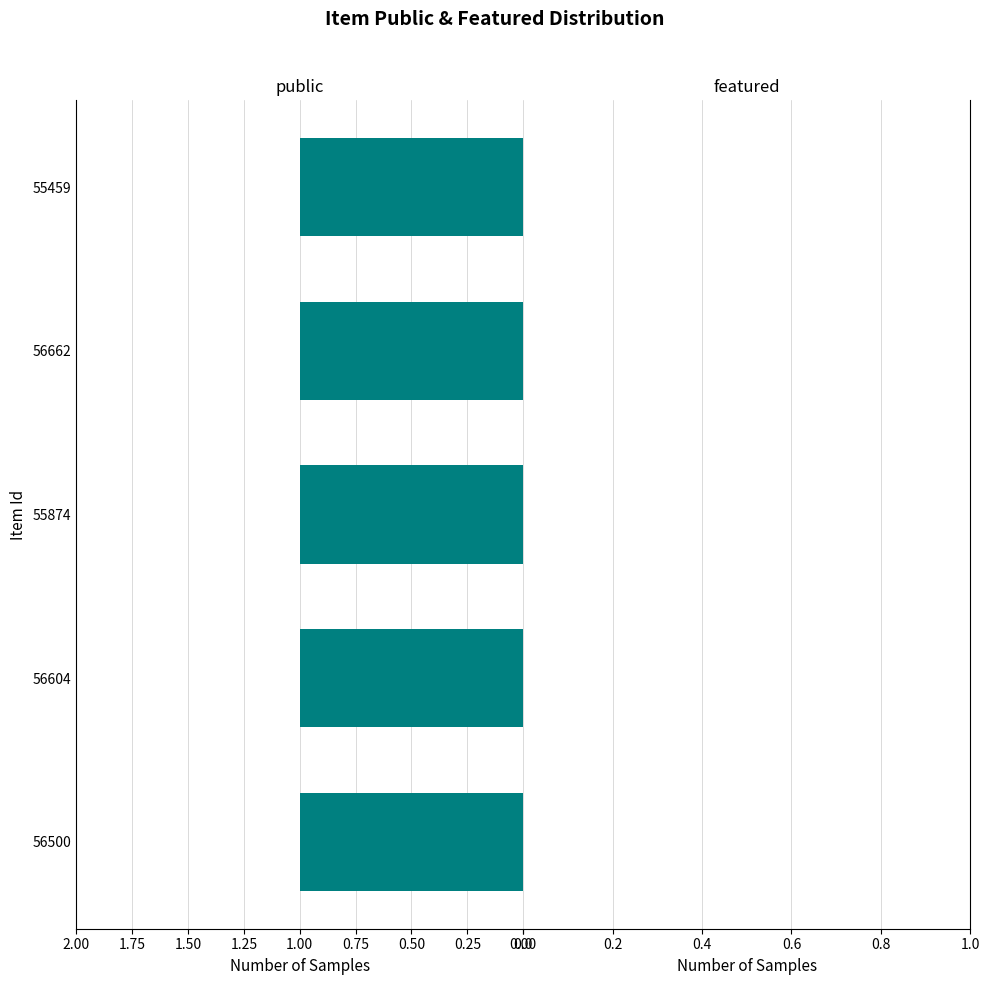

What value does the public series have at 56500?

1